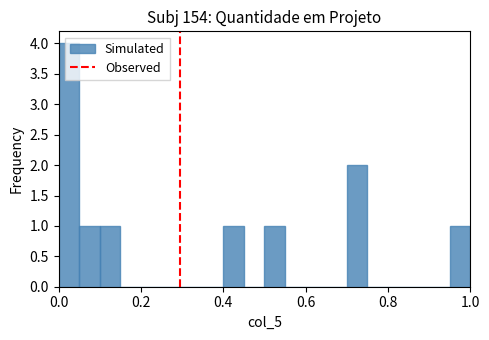

Around what value on the x-axis is the tallest bar? Give the approximate position of its centre, as read against the axis.

0.02